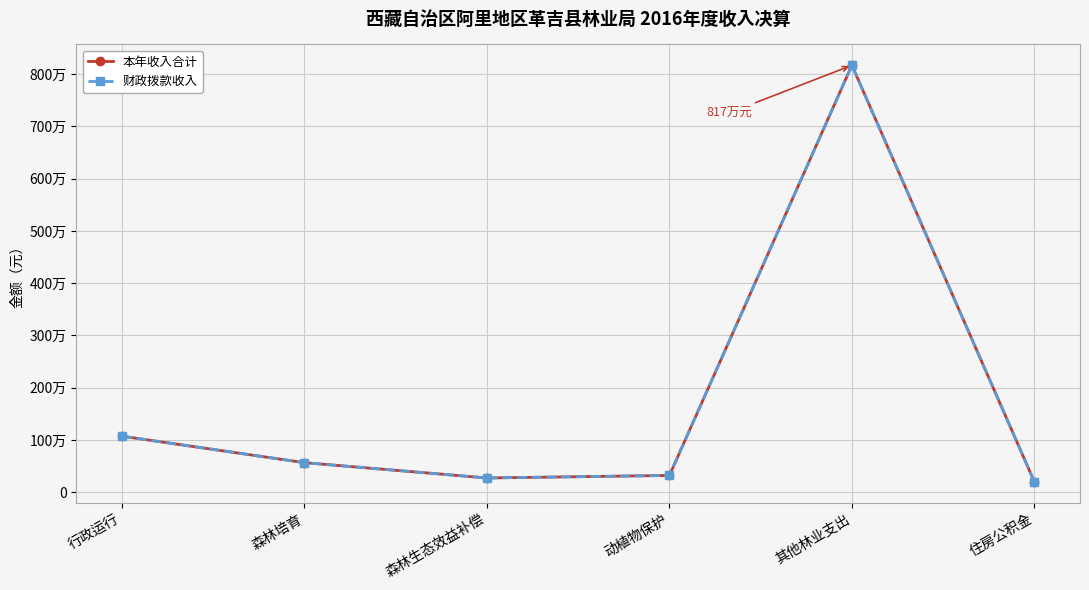

What is the sum of all 财政拨款收入 values?

10592080.4